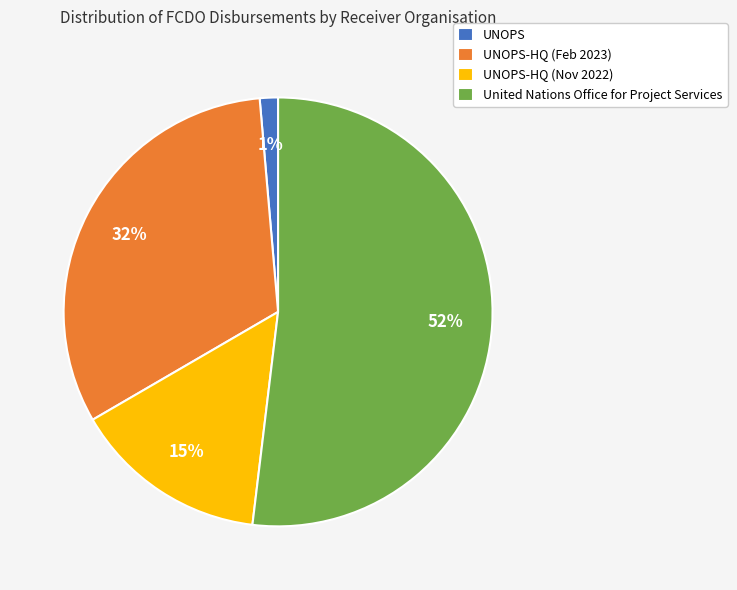

Is there any slice that represents more than half of the pie?

Yes